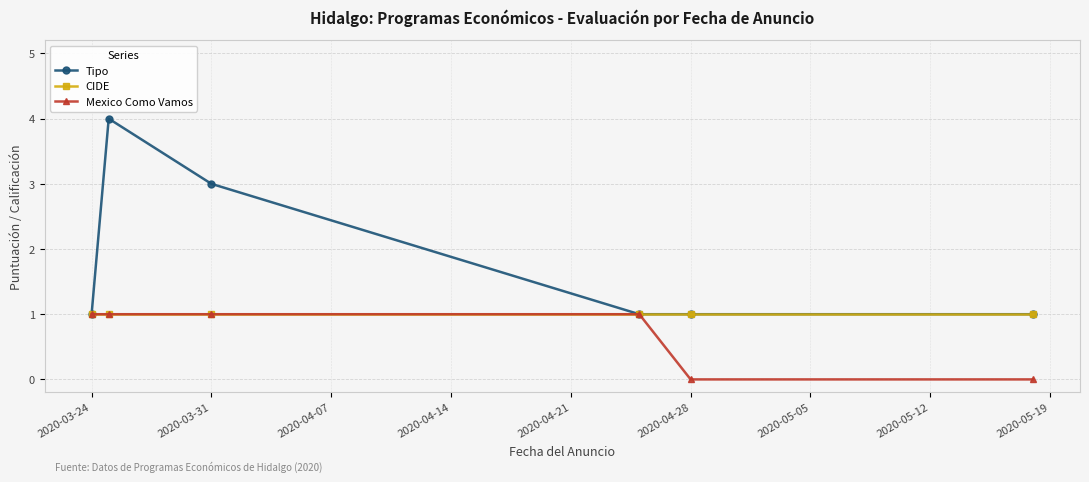

Rank the series by their average value, from lowest to highest.

Mexico Como Vamos, CIDE, Tipo